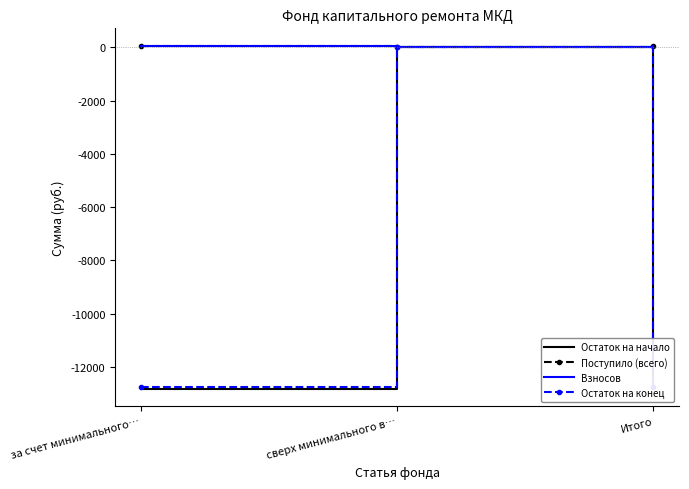

What position from the right is Итого?

1